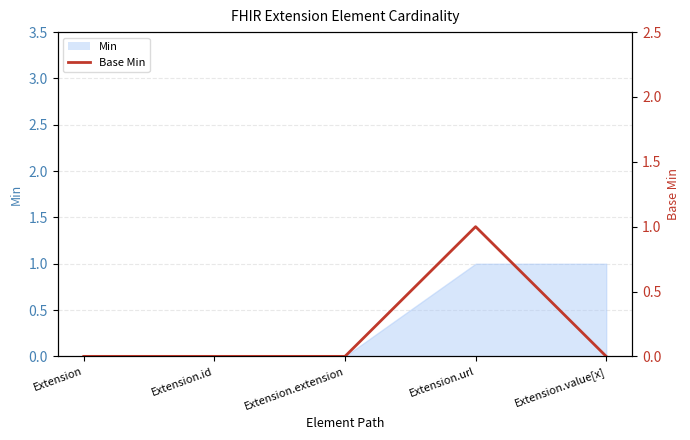

Count the values in the range 0 to 1.

5